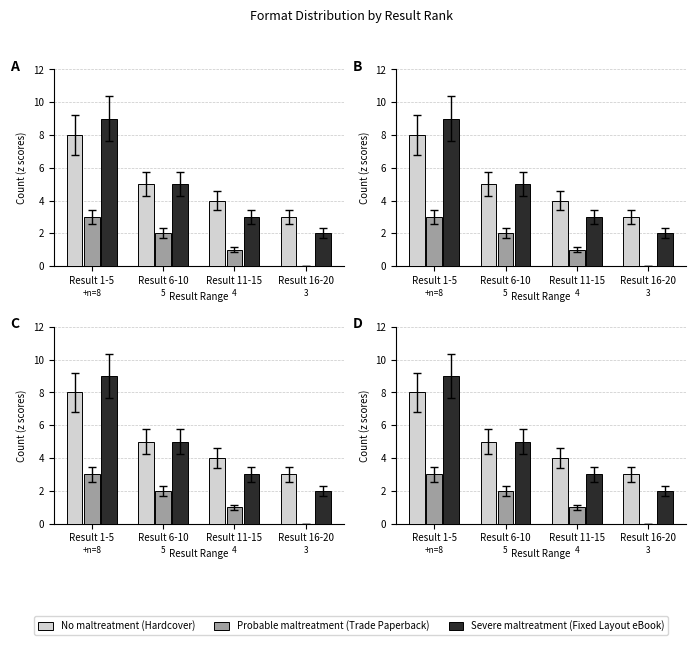

What is the difference between the No maltreatment (Hardcover) values at Result 16-20 and Result 6-10?

2